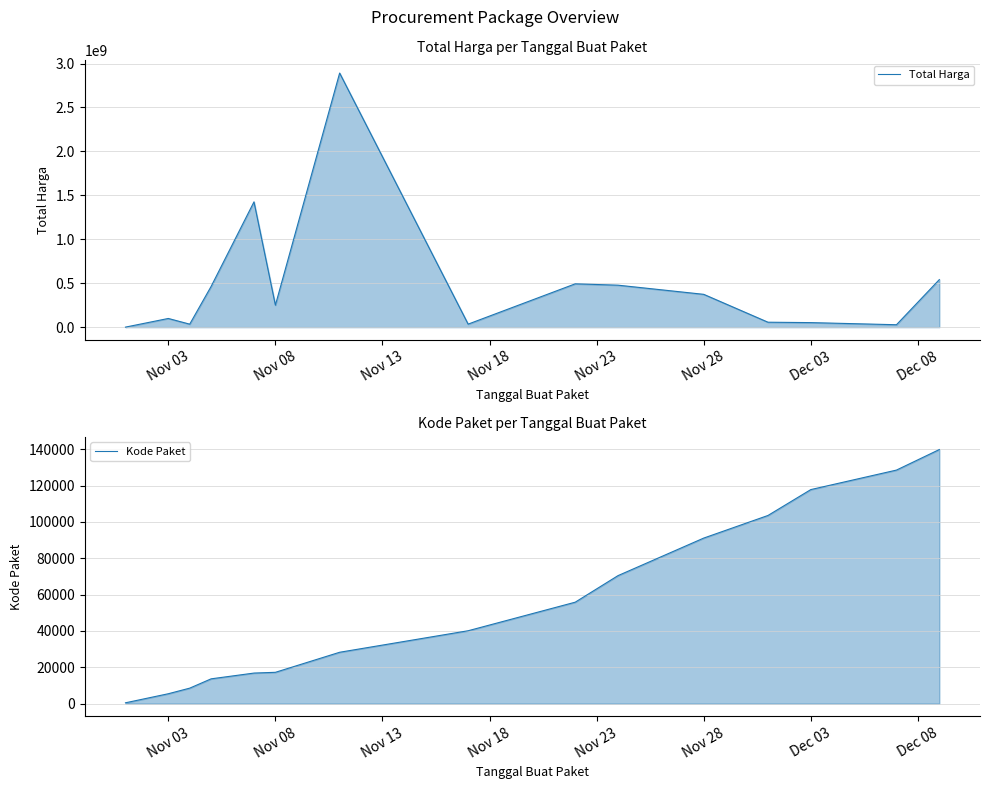

What is the value of the Kode Paket point at the 3rd from the left?

8530